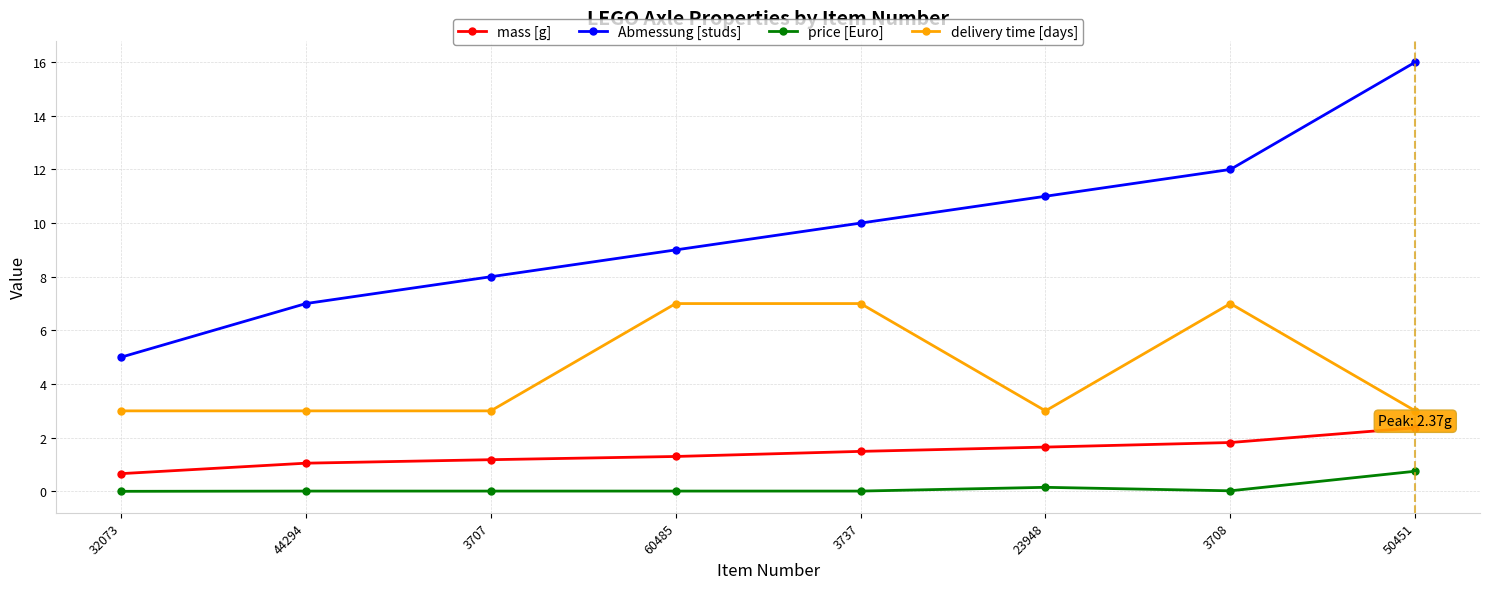

What is the value of the delivery time [days] point at the 3rd from the left?

3.0